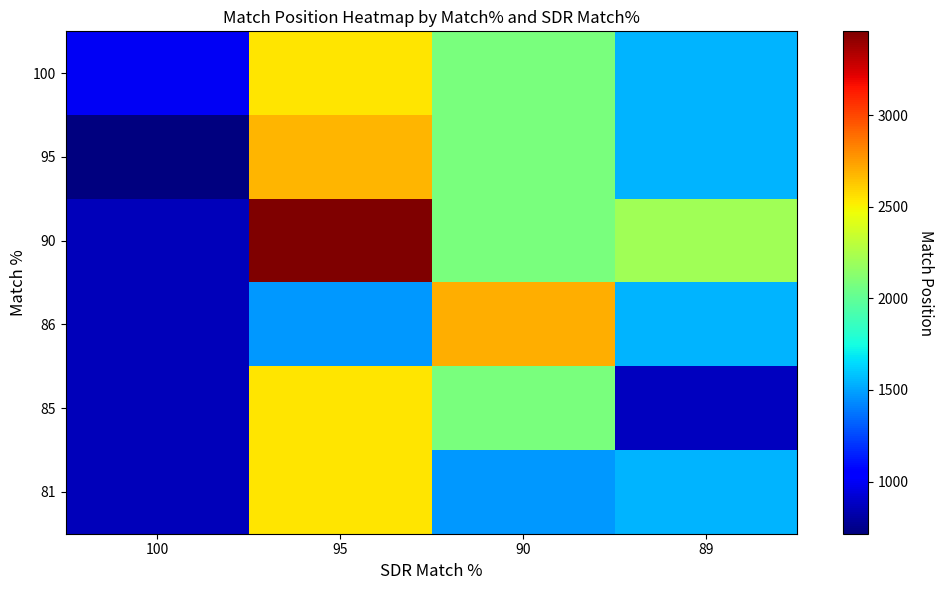

At how many categories does at least one series exceed 1675?

3